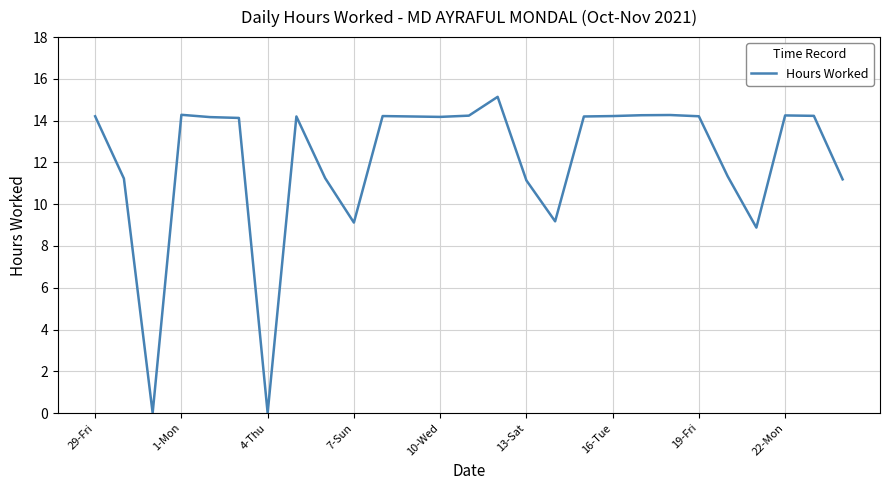

What is the difference between the maximum and minimum values?

15.1